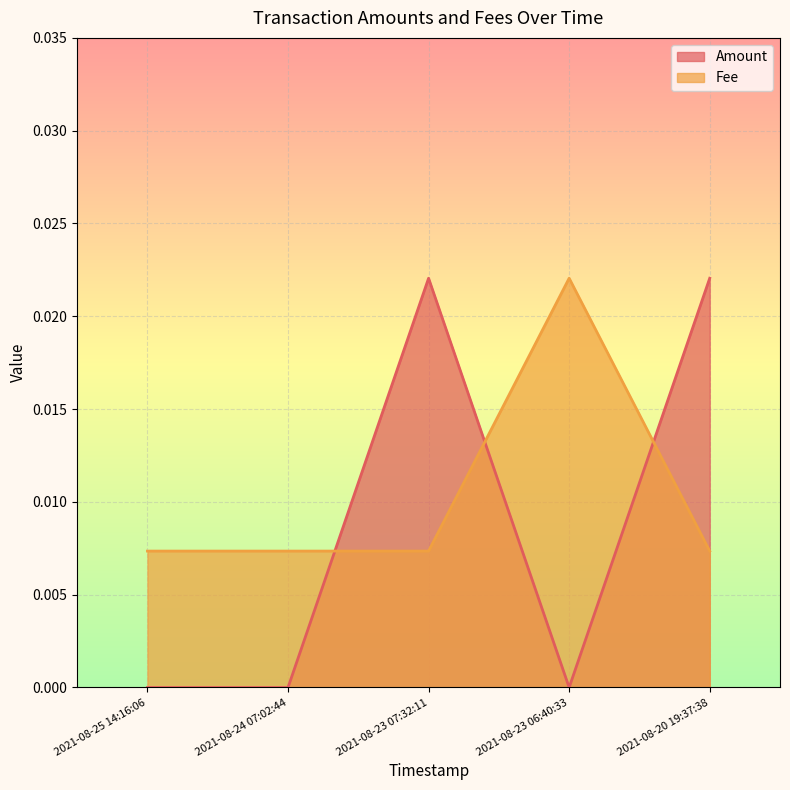

At which label is Amount closest to 0?

2021-08-25 14:16:06